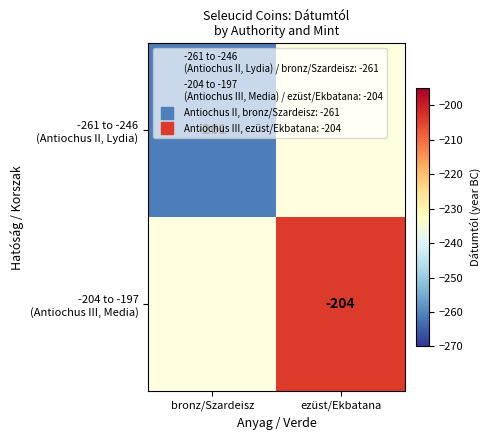

How many distinct data groups are displayed?

2